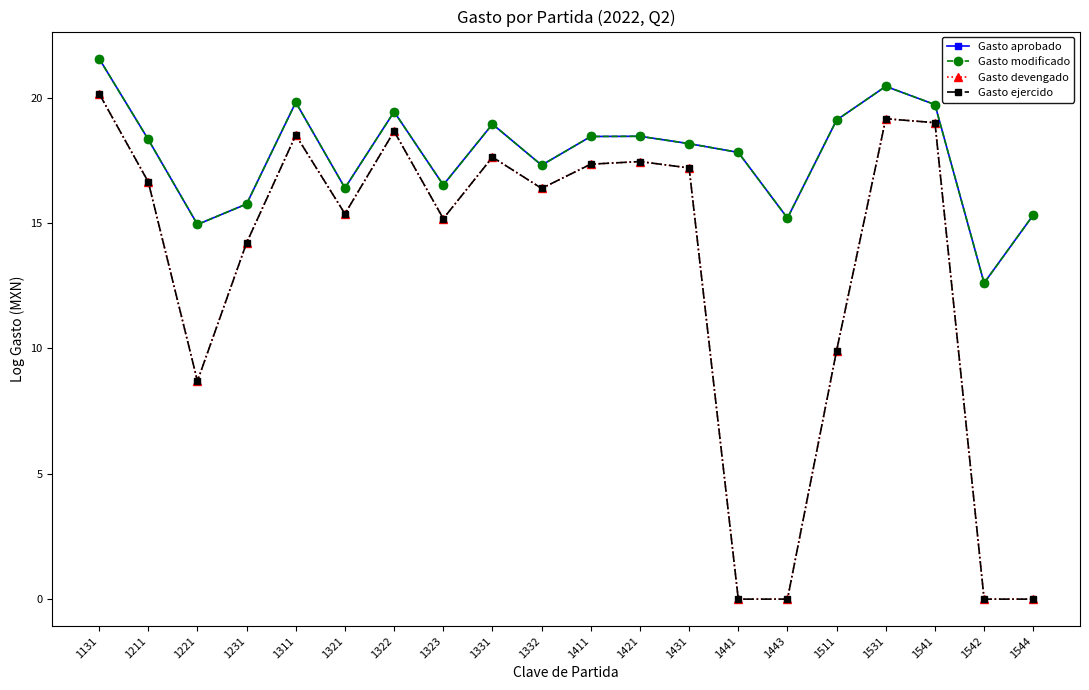

True or false: Gasto aprobado has a value of 7.1 at 1131.

False